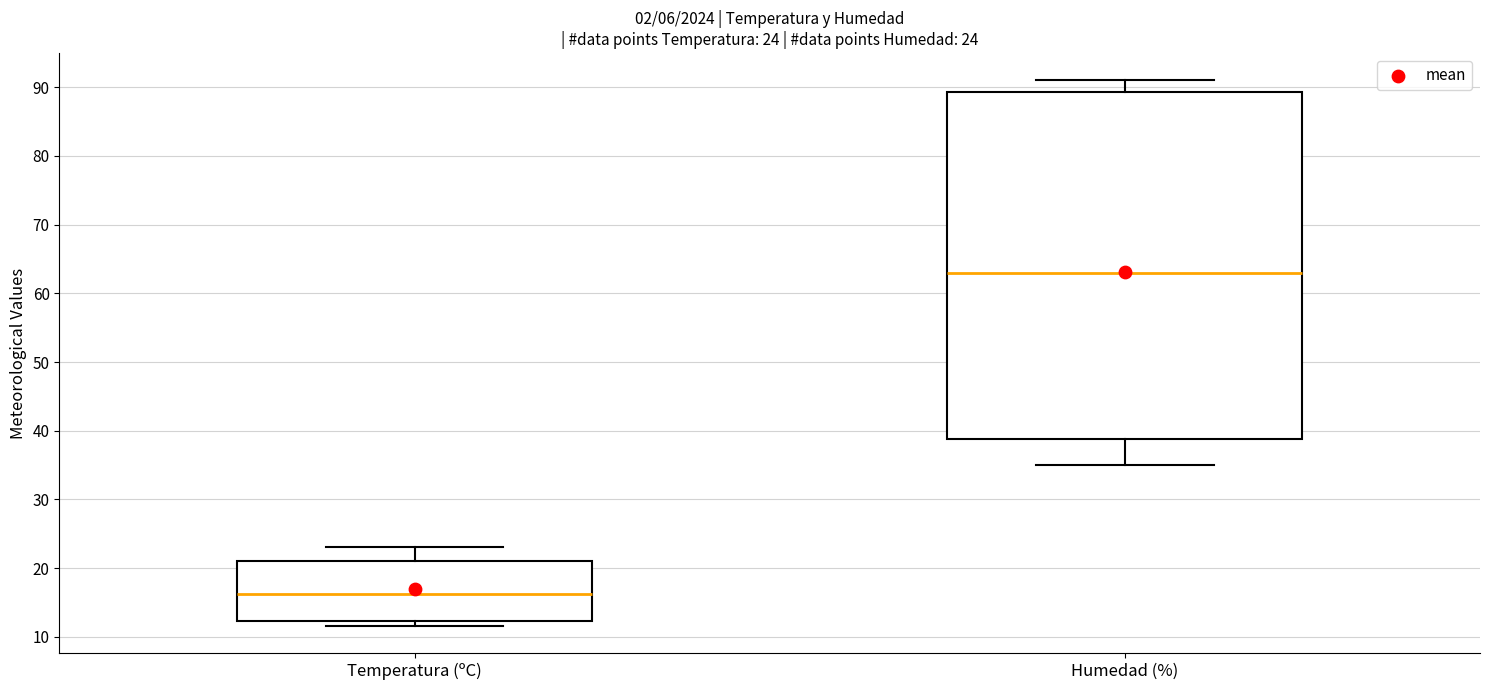

Which box has the lowest median line?

Temperatura (ºC)